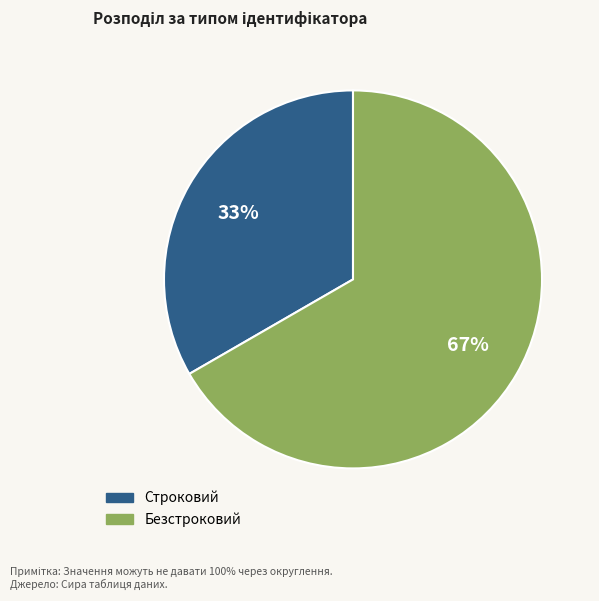

True or false: Безстроковий accounts for 53% of the total.

False